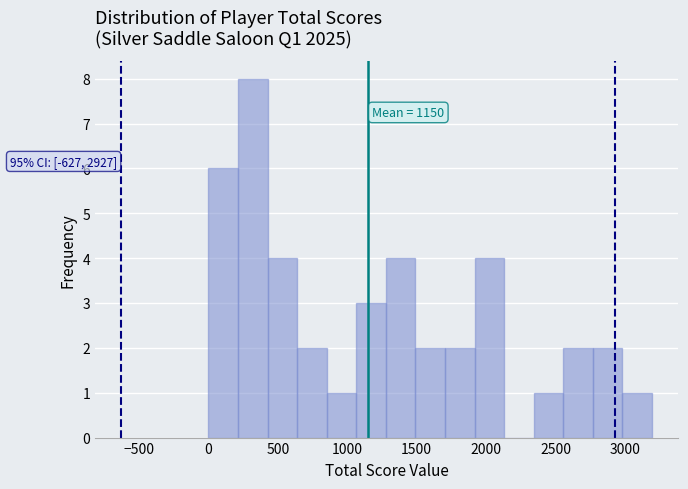

Which range on the x-axis has the tallest bar?

200 to 450